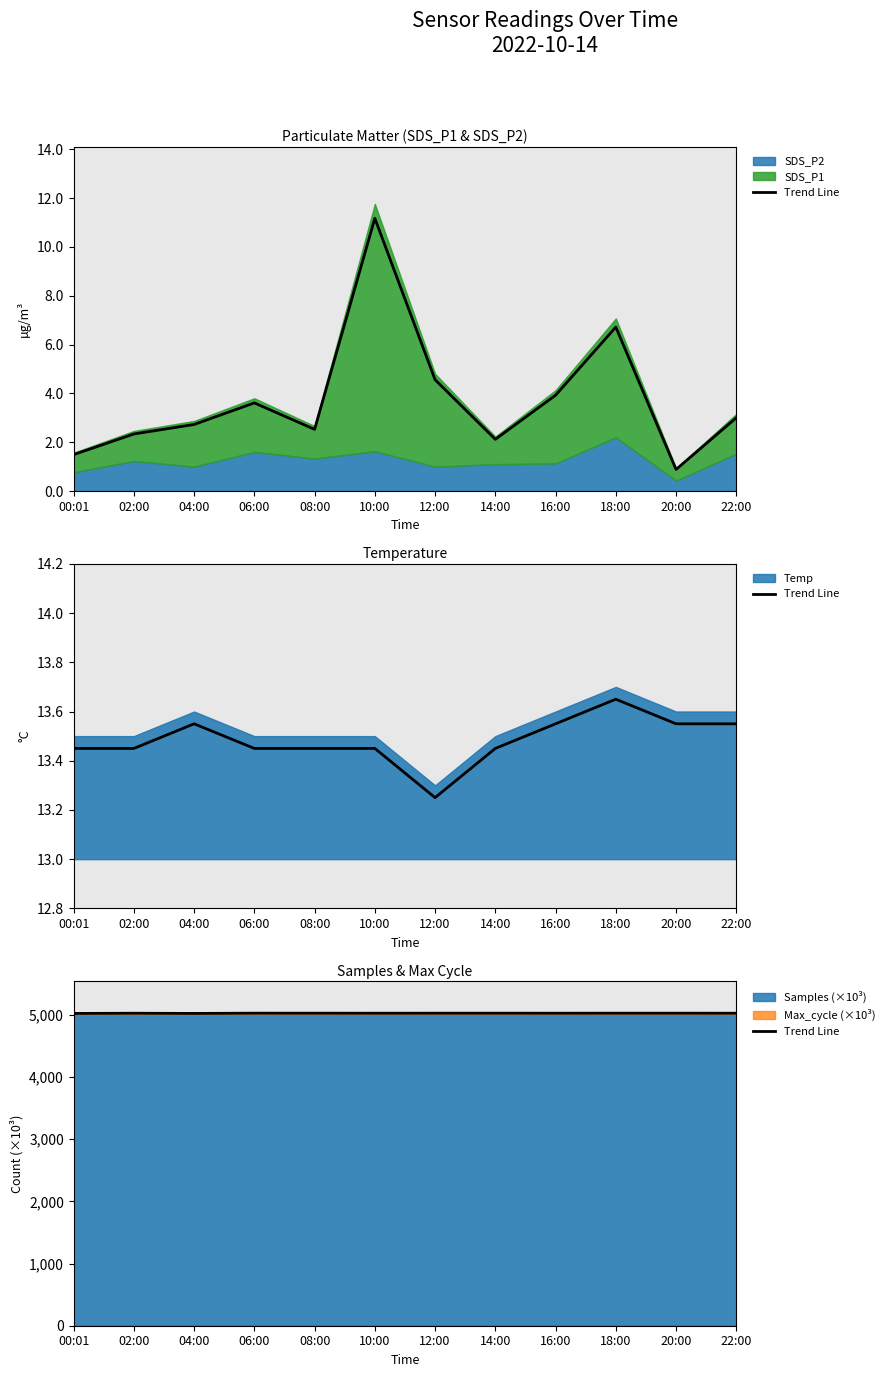

At which label is the value closest to 5026?

02:00